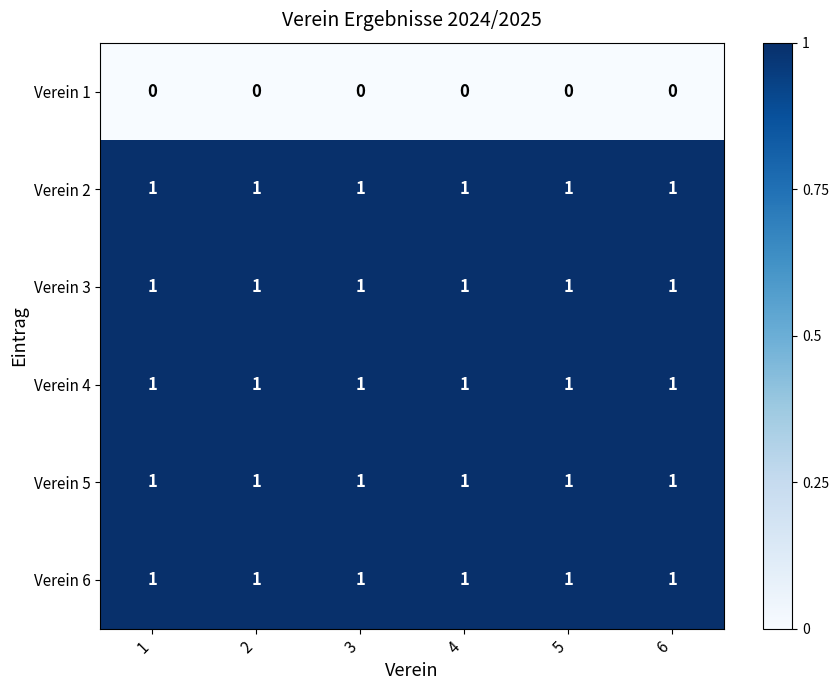

The value of Verein 1 at 1 is 0. True or false?

True